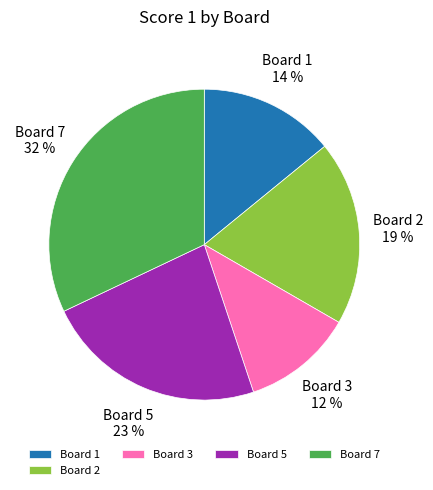

To the nearest percent, what portion does Board 7 represent?

32%